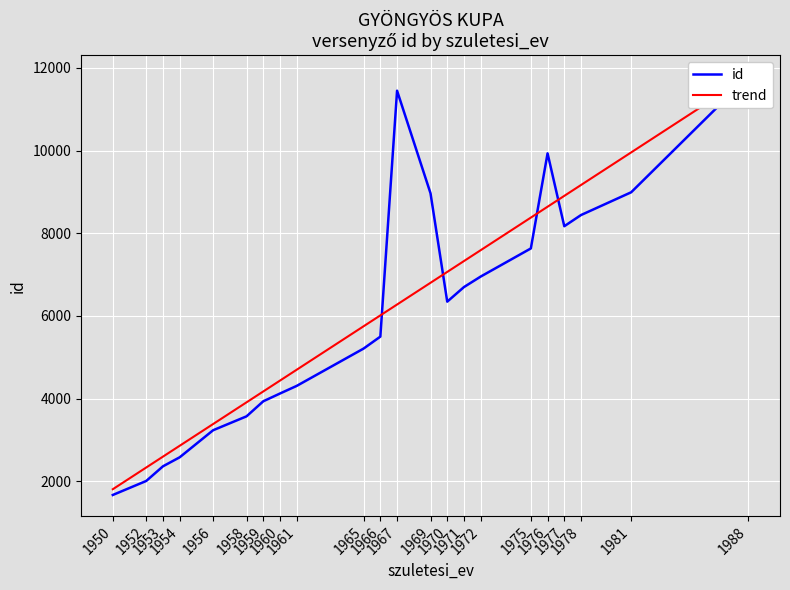

How many intersections are there between id and trend?

4